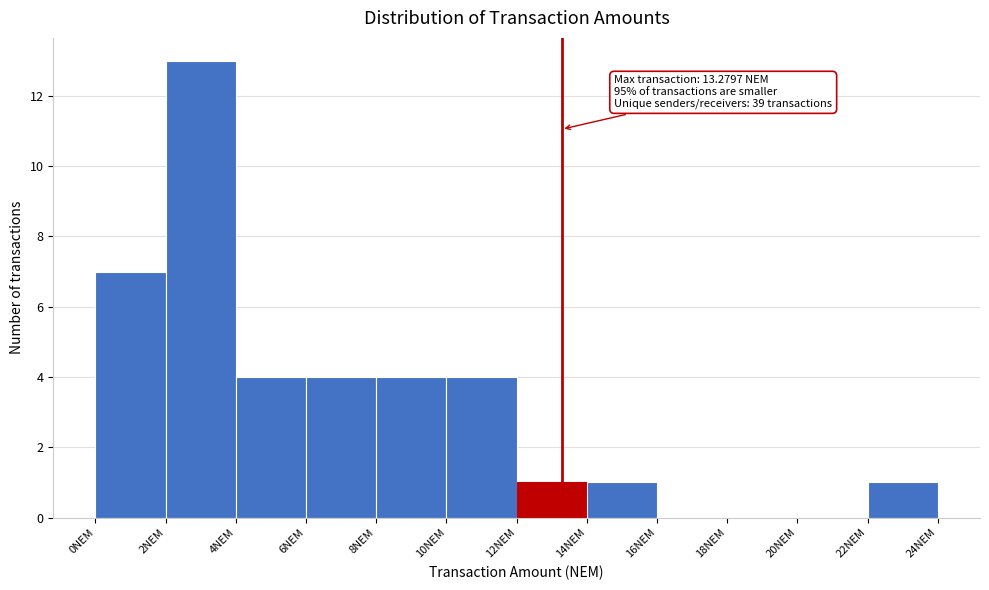

Which range on the x-axis has the tallest bar?

2 to 4